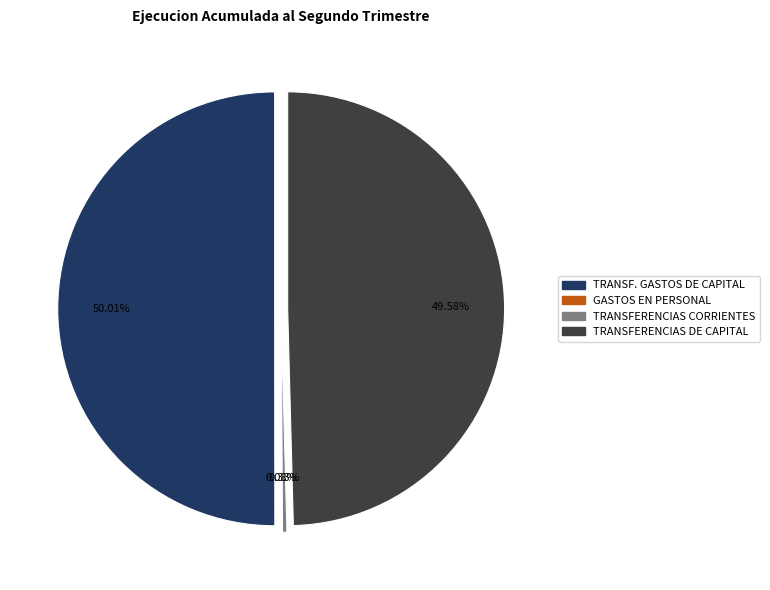

Is it true that TRANSFERENCIAS DE CAPITAL is 50% of the pie?

True